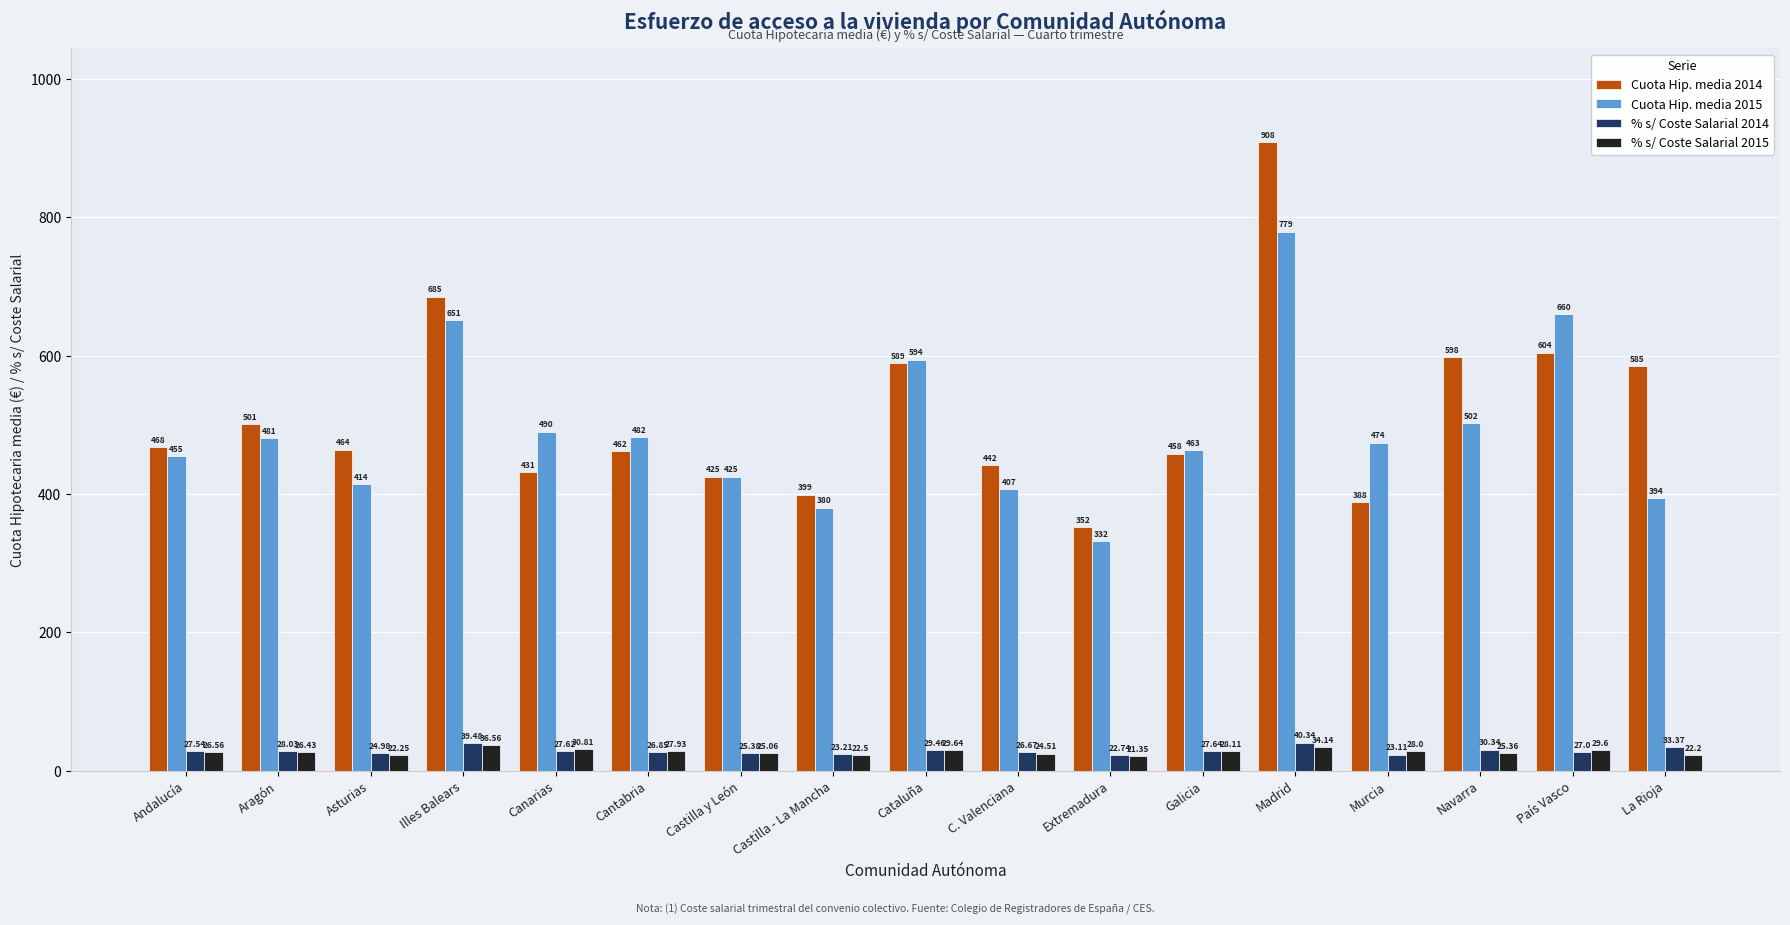

Which series has the largest total across all categories?

Cuota Hip. media 2014